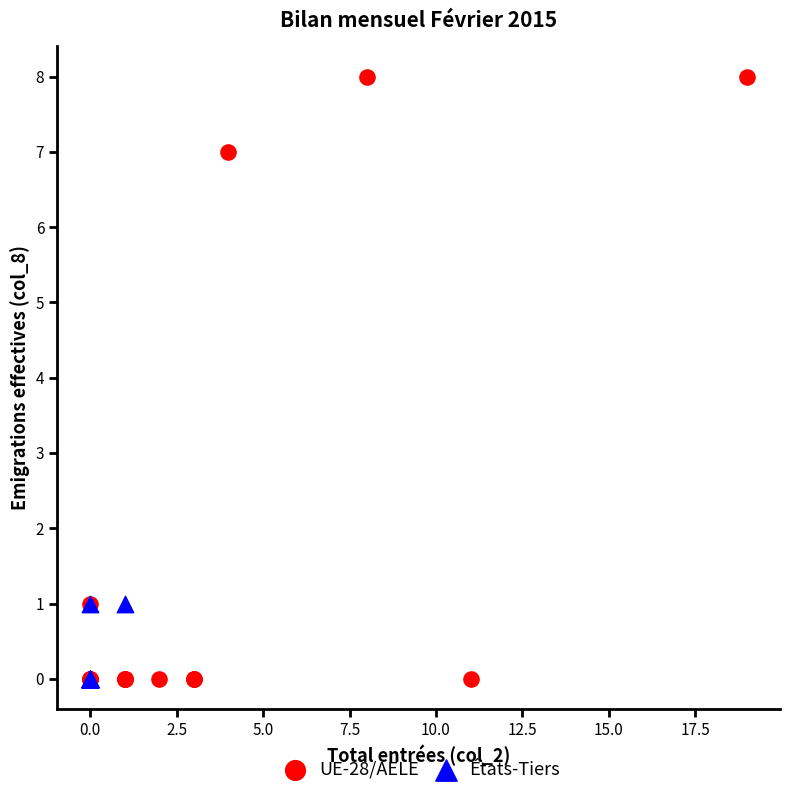

Which series reaches the maximum Y coordinate?

UE-28/AELE